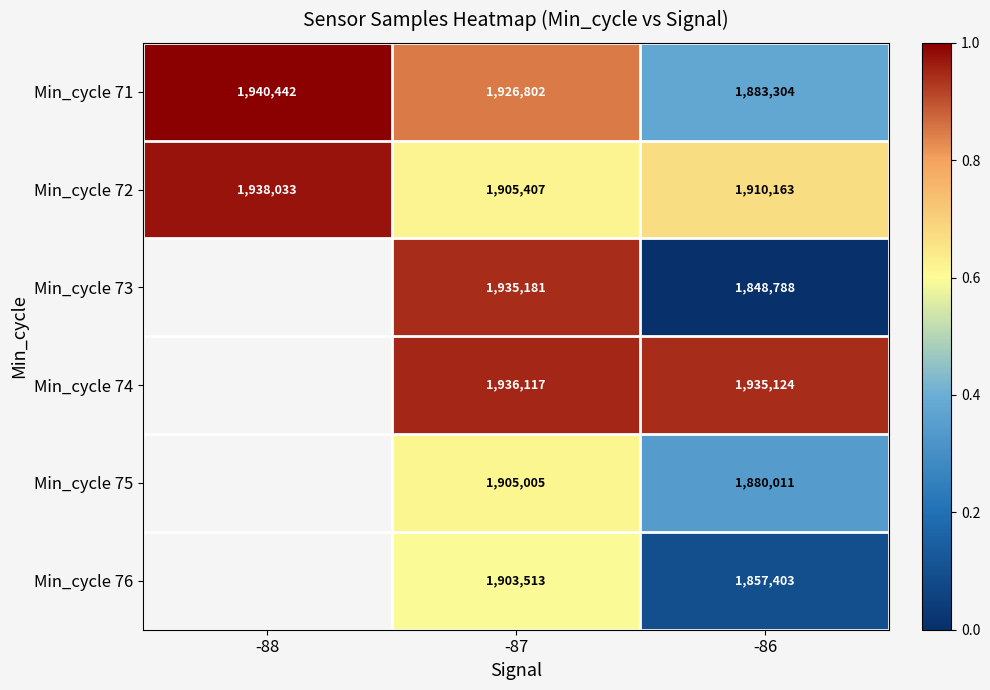

At how many categories does at least one series exceed 0?

3